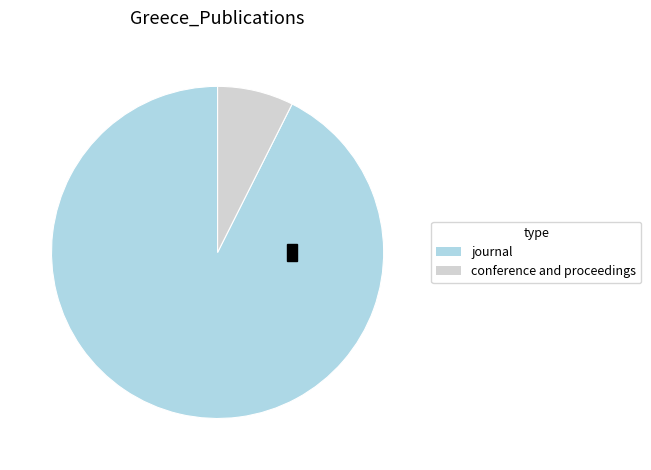

Is HARMO 2011 Proceedings the majority of the pie?

No